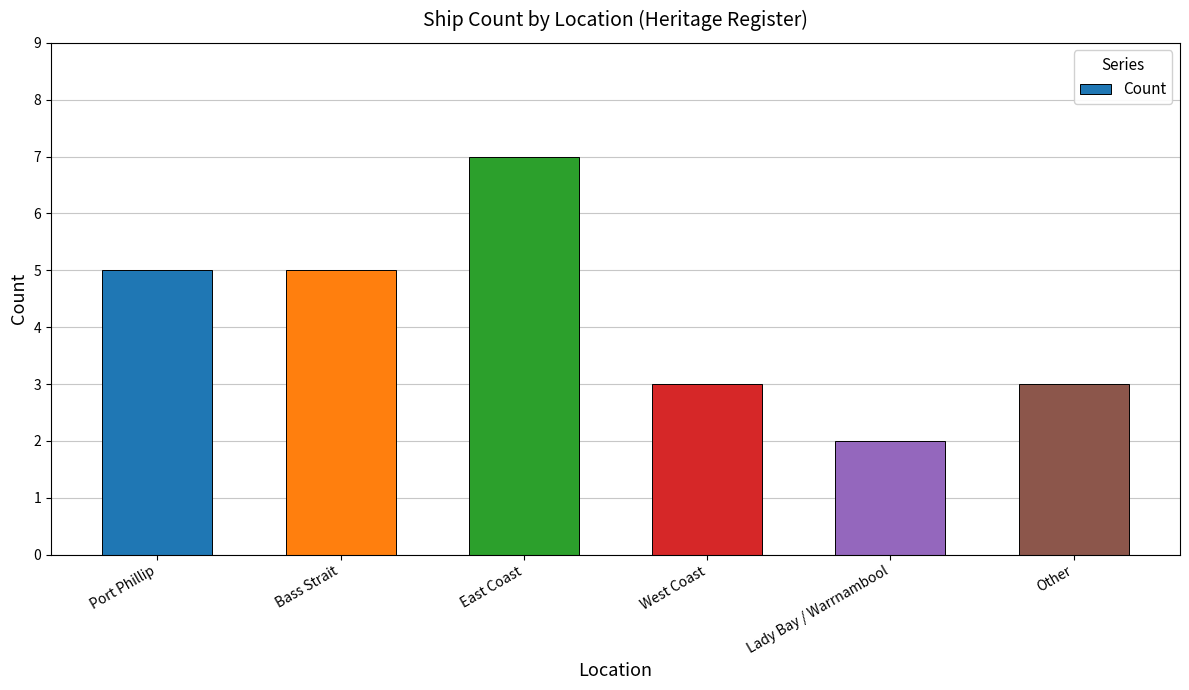

What is the difference between the maximum and minimum values?

5